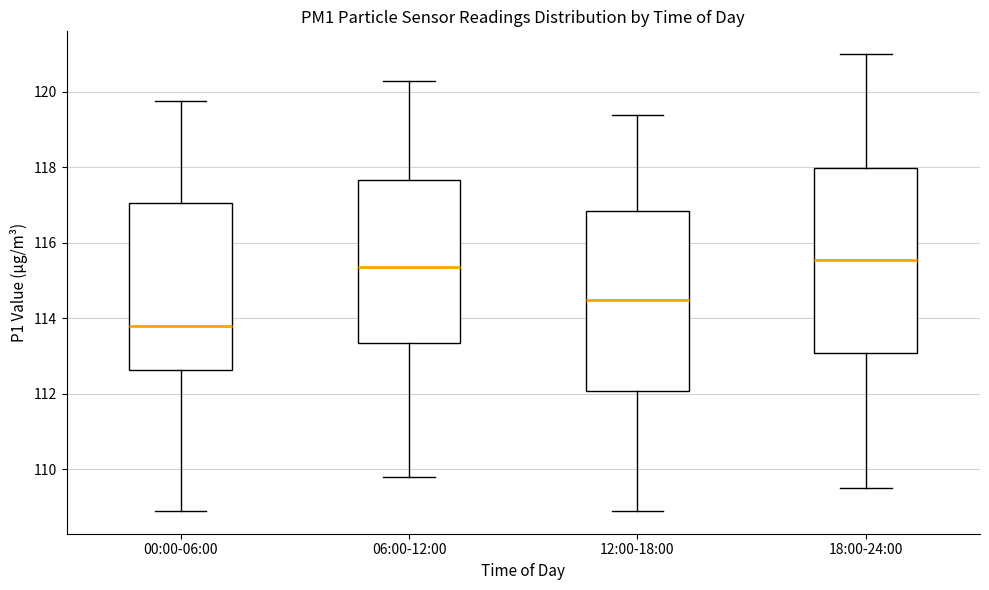

Reading left to right, transcribe this box plot: for each box, give where its median line is, the range the box spans, and where its two whiskers end, as read against the y-axis. The values are not printed on the chart, so give them approximately, as read against the axis.

00:00-06:00: median 113.8, box 112.6 to 117.0, whiskers 109.0 to 119.8
06:00-12:00: median 115.4, box 113.4 to 117.6, whiskers 109.8 to 120.4
12:00-18:00: median 114.6, box 112.0 to 116.8, whiskers 109.0 to 119.4
18:00-24:00: median 115.6, box 113.0 to 118.0, whiskers 109.6 to 121.0